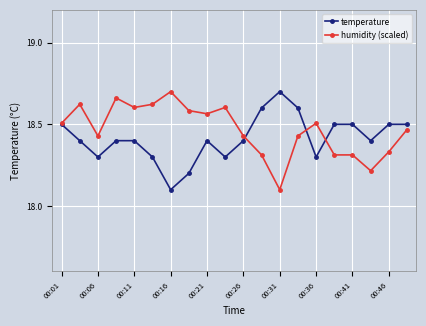

How many series are shown in this chart?

2